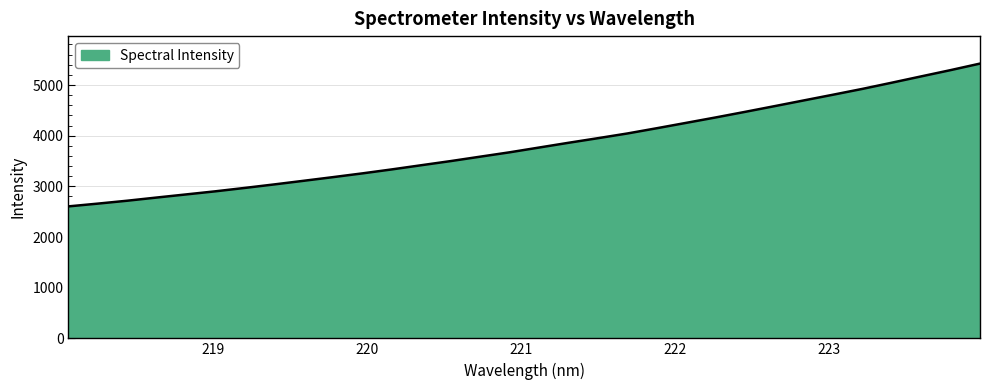

What is the difference between the maximum and minimum values?

2818.3